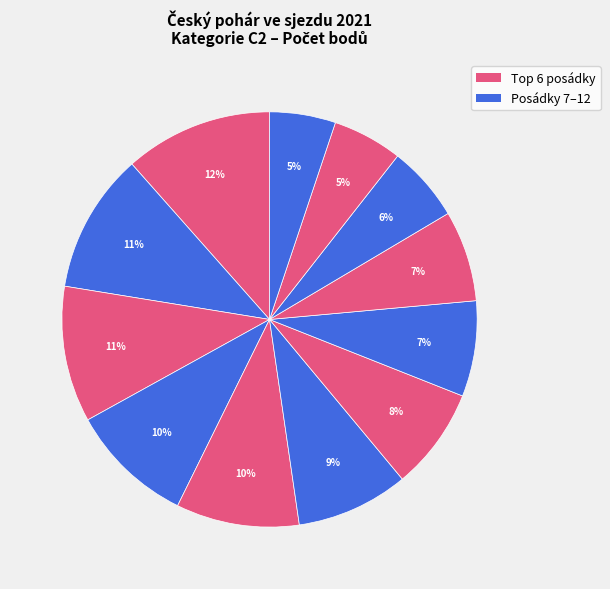

How many segments does this pie chart have?

12